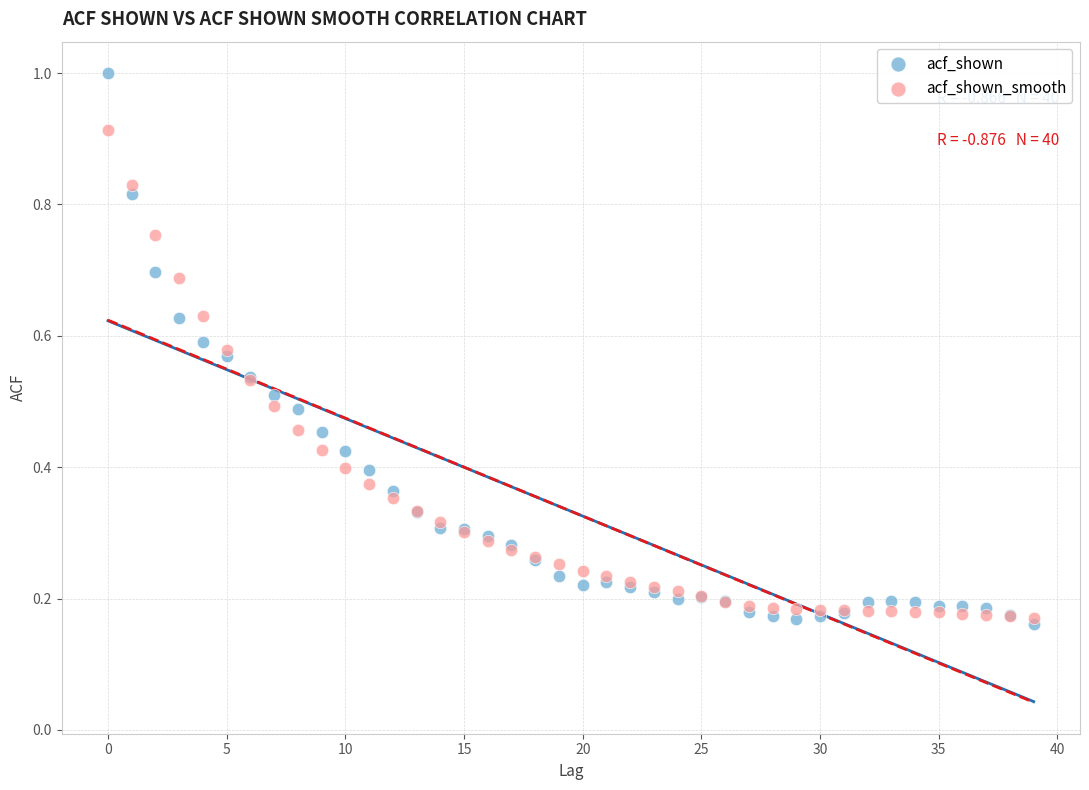

Which series has the widest spread of Y values?

acf_shown